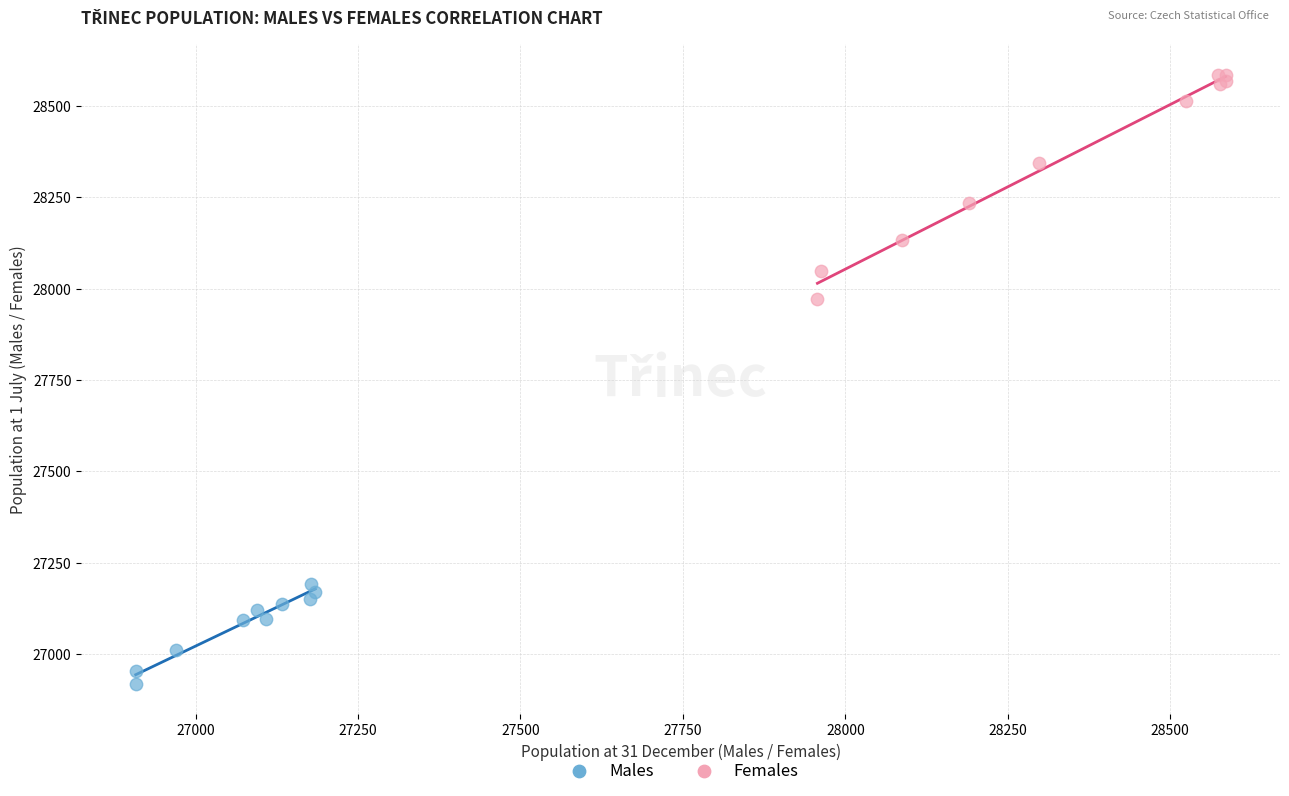

Which series has the largest Y range (max minus min)?

Females